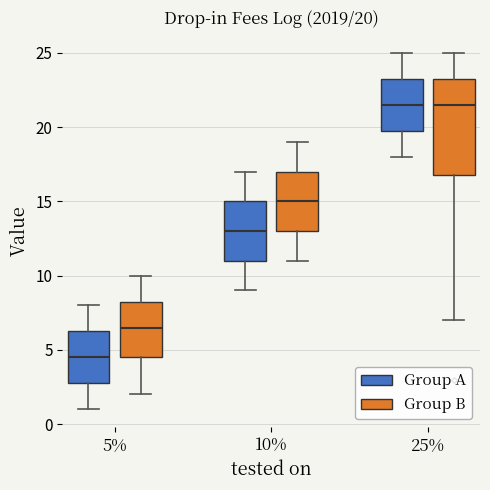

Which box has the lowest median line?

5% (Group A)